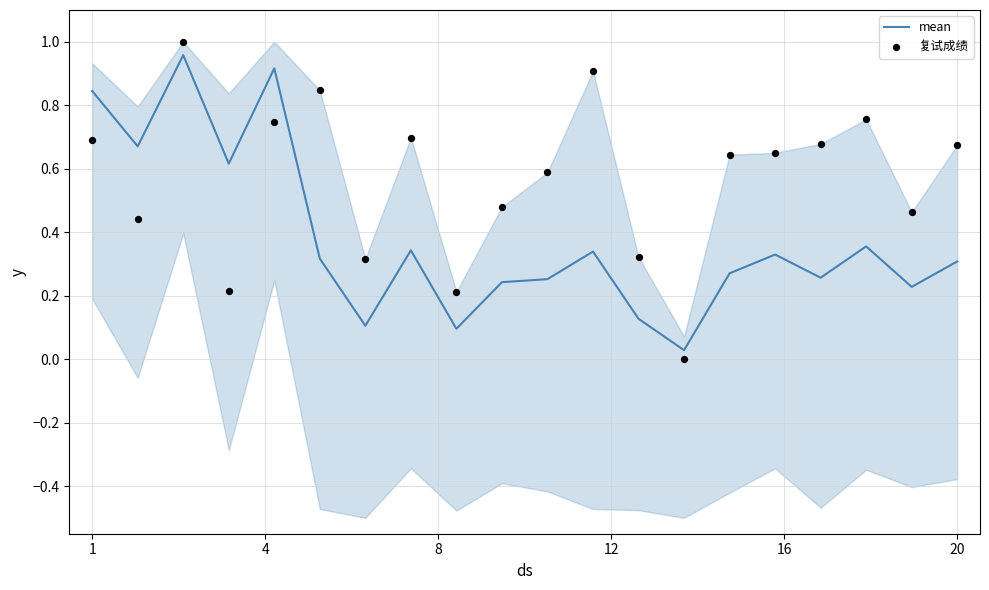

Which series contains the lowest Y value?

复试成绩